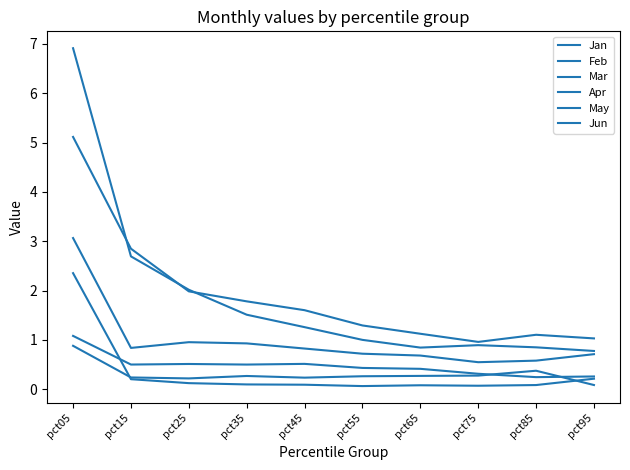

Rank the categories by Feb value from lowest to highest.

pct75, pct85, pct65, pct95, pct55, pct45, pct15, pct35, pct25, pct05